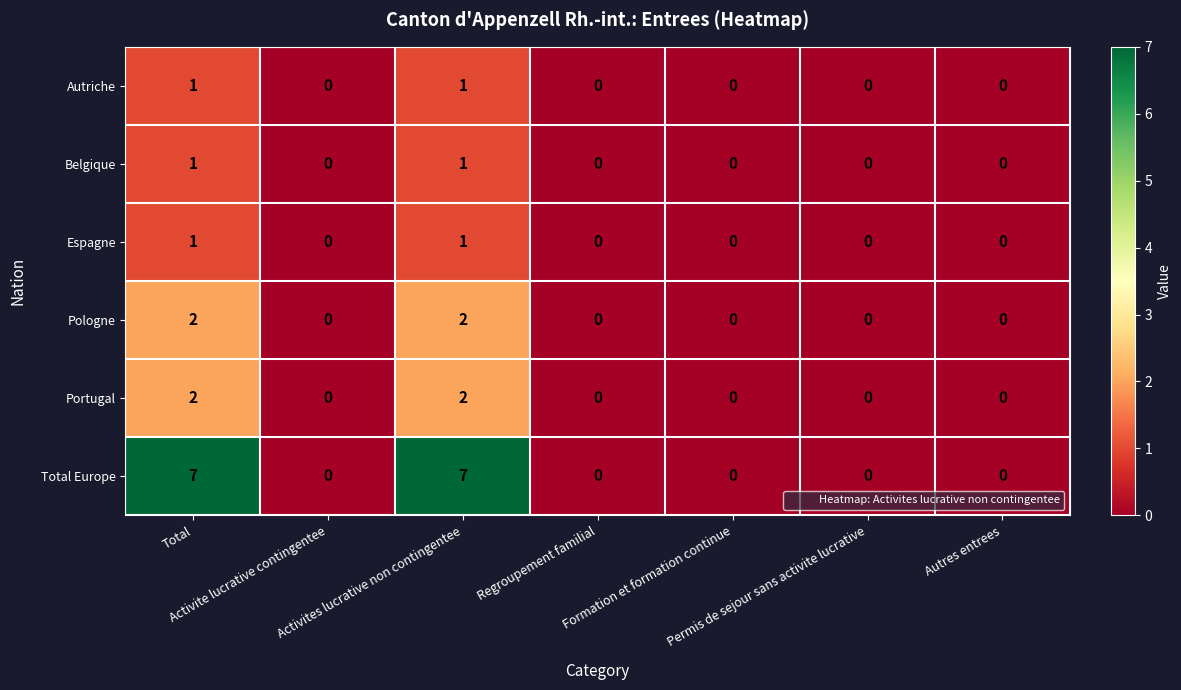

Count the Autriche values in the range 0 to 1.

7